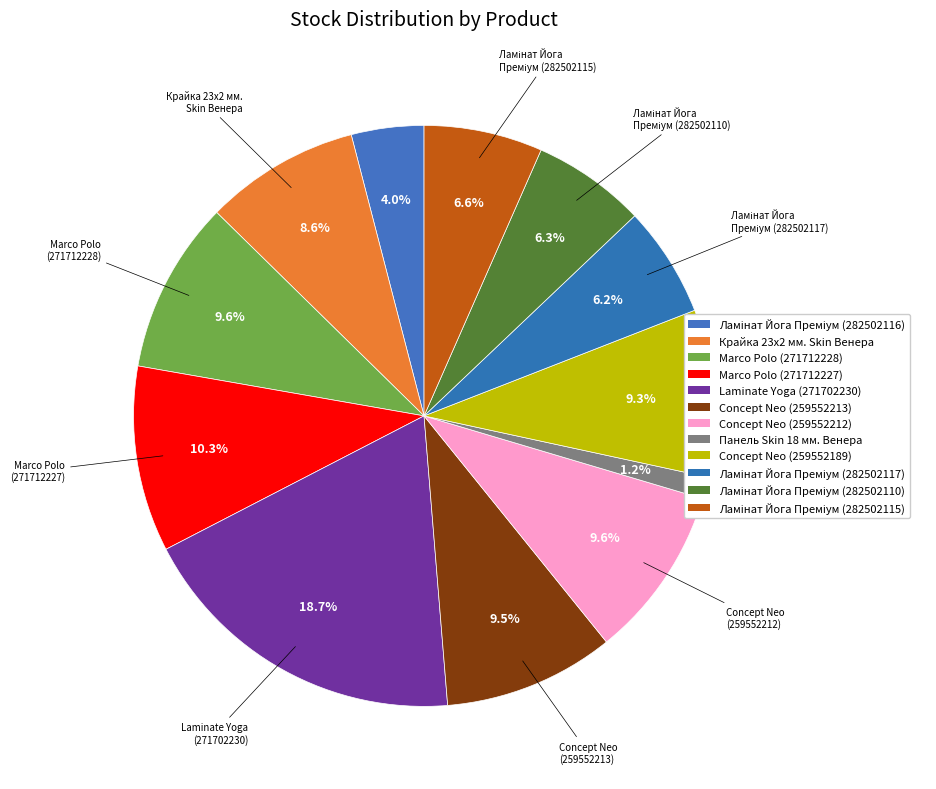

How many segments does this pie chart have?

12